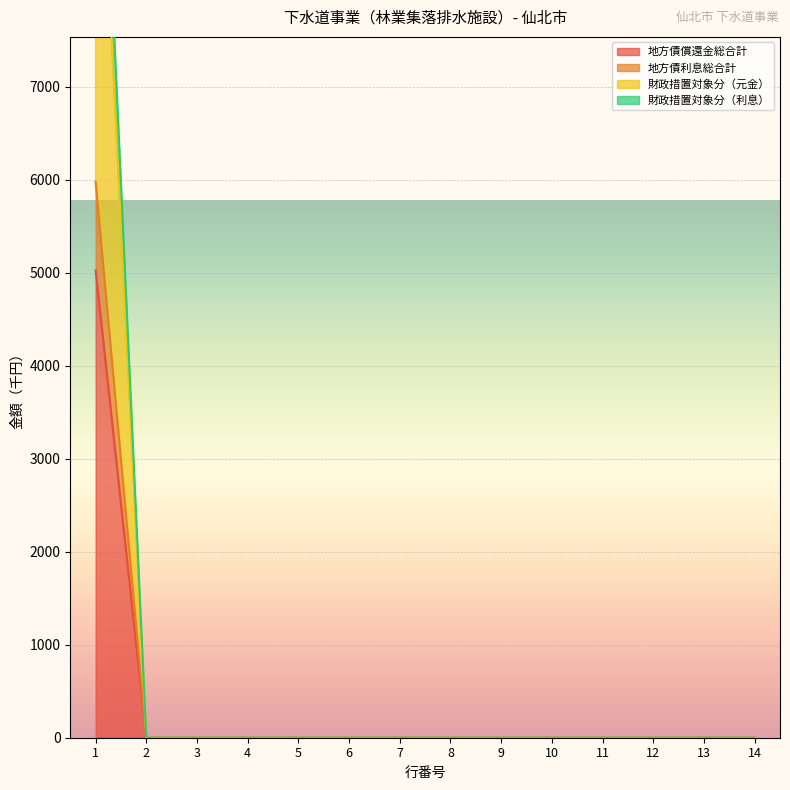

True or false: 地方債利息総合計 and 財政措置対象分（元金） cross at least once.

False